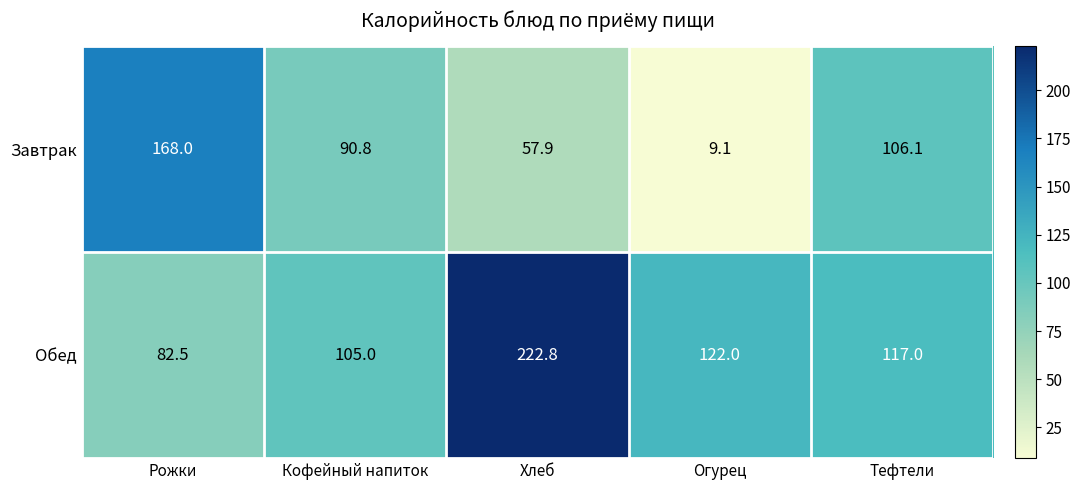

Count the number of categories in the chart.

5